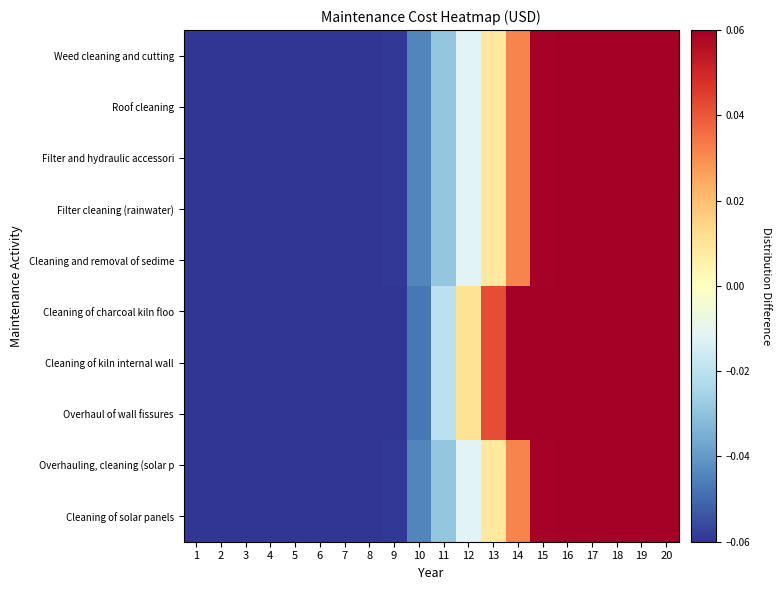

Reading left to right, extract all data points from this chart.

Weed cleaning and cutting: 1=-0.1	2=-0.1	3=-0.1	4=-0.1	5=-0.1	6=-0.1	7=-0.1	8=-0.1	9=-0.1	10=-0.0	11=-0.0	12=-0.0	13=0.0	14=0.0	15=0.1	16=0.1	17=0.1	18=0.2	19=0.2	20=0.3
Roof cleaning: 1=-0.1	2=-0.1	3=-0.1	4=-0.1	5=-0.1	6=-0.1	7=-0.1	8=-0.1	9=-0.1	10=-0.0	11=-0.0	12=-0.0	13=0.0	14=0.0	15=0.1	16=0.1	17=0.1	18=0.2	19=0.2	20=0.3
Filter and hydraulic accessori: 1=-0.1	2=-0.1	3=-0.1	4=-0.1	5=-0.1	6=-0.1	7=-0.1	8=-0.1	9=-0.1	10=-0.0	11=-0.0	12=-0.0	13=0.0	14=0.0	15=0.1	16=0.1	17=0.1	18=0.2	19=0.2	20=0.3
Filter cleaning (rainwater): 1=-0.1	2=-0.1	3=-0.1	4=-0.1	5=-0.1	6=-0.1	7=-0.1	8=-0.1	9=-0.1	10=-0.0	11=-0.0	12=-0.0	13=0.0	14=0.0	15=0.1	16=0.1	17=0.1	18=0.2	19=0.2	20=0.3
Cleaning and removal of sedime: 1=-0.1	2=-0.1	3=-0.1	4=-0.1	5=-0.1	6=-0.1	7=-0.1	8=-0.1	9=-0.1	10=-0.0	11=-0.0	12=-0.0	13=0.0	14=0.0	15=0.1	16=0.1	17=0.1	18=0.2	19=0.2	20=0.3
Cleaning of charcoal kiln floo: 1=-0.2	2=-0.2	3=-0.2	4=-0.2	5=-0.2	6=-0.1	7=-0.1	8=-0.1	9=-0.1	10=-0.0	11=-0.0	12=0.0	13=0.0	14=0.1	15=0.1	16=0.1	17=0.2	18=0.2	19=0.3	20=0.3
Cleaning of kiln internal wall: 1=-0.2	2=-0.2	3=-0.2	4=-0.2	5=-0.2	6=-0.1	7=-0.1	8=-0.1	9=-0.1	10=-0.0	11=-0.0	12=0.0	13=0.0	14=0.1	15=0.1	16=0.1	17=0.2	18=0.2	19=0.3	20=0.3
Overhaul of wall fissures: 1=-0.2	2=-0.2	3=-0.2	4=-0.2	5=-0.2	6=-0.1	7=-0.1	8=-0.1	9=-0.1	10=-0.0	11=-0.0	12=0.0	13=0.0	14=0.1	15=0.1	16=0.1	17=0.2	18=0.2	19=0.3	20=0.3
Overhauling, cleaning (solar p: 1=-0.1	2=-0.1	3=-0.1	4=-0.1	5=-0.1	6=-0.1	7=-0.1	8=-0.1	9=-0.1	10=-0.0	11=-0.0	12=-0.0	13=0.0	14=0.0	15=0.1	16=0.1	17=0.1	18=0.2	19=0.2	20=0.3
Cleaning of solar panels: 1=-0.1	2=-0.1	3=-0.1	4=-0.1	5=-0.1	6=-0.1	7=-0.1	8=-0.1	9=-0.1	10=-0.0	11=-0.0	12=-0.0	13=0.0	14=0.0	15=0.1	16=0.1	17=0.1	18=0.2	19=0.2	20=0.3